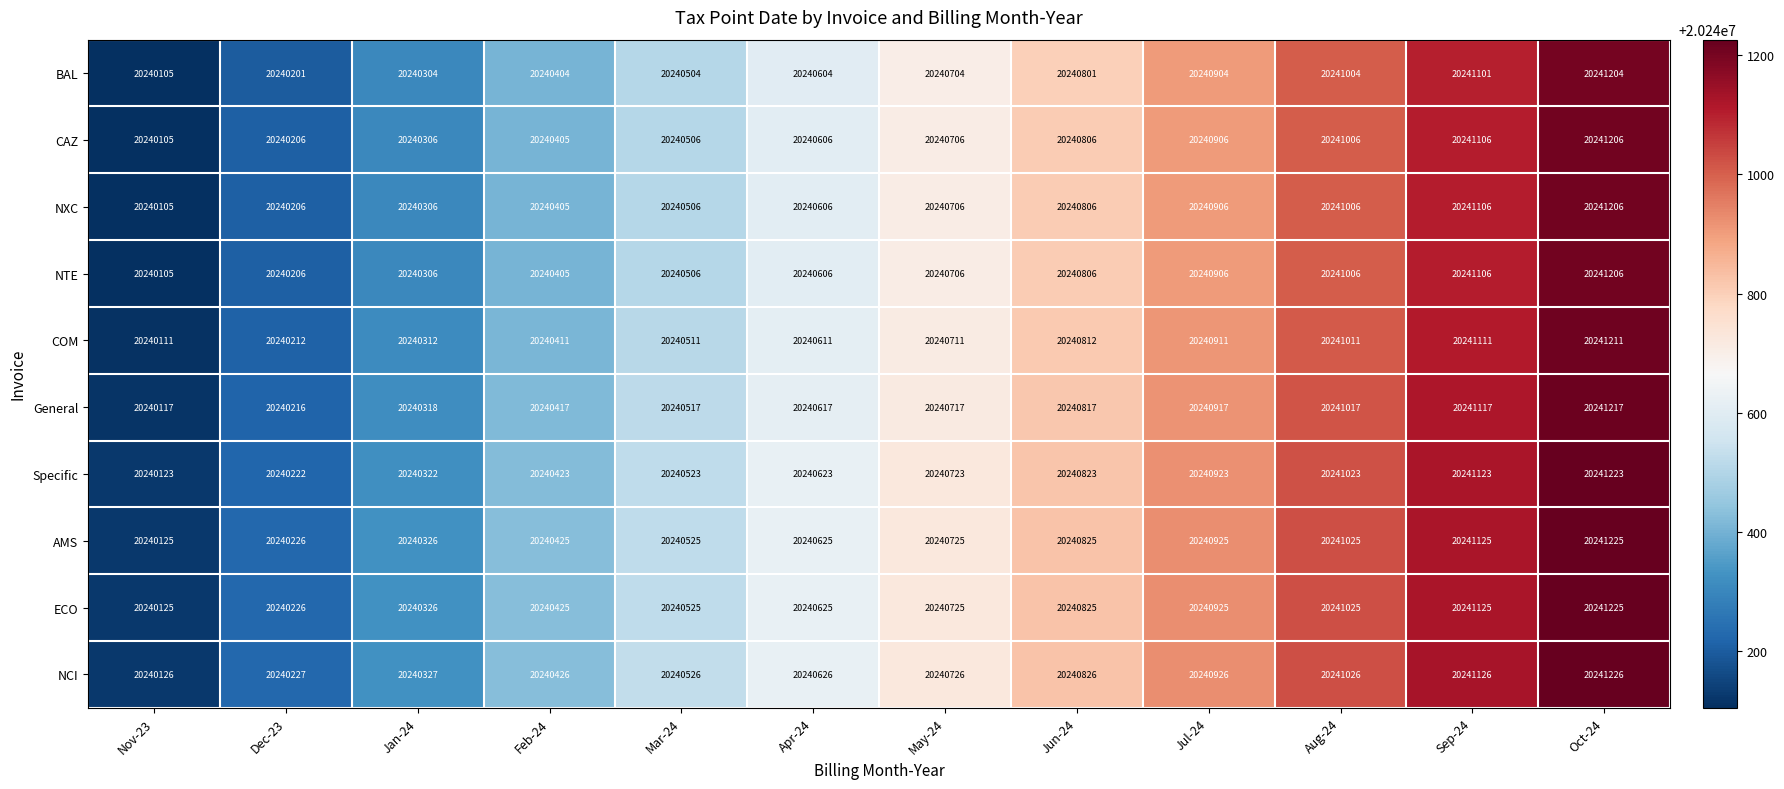

What is the sum of the NCI values at Nov-23 and Jun-24?

40480952